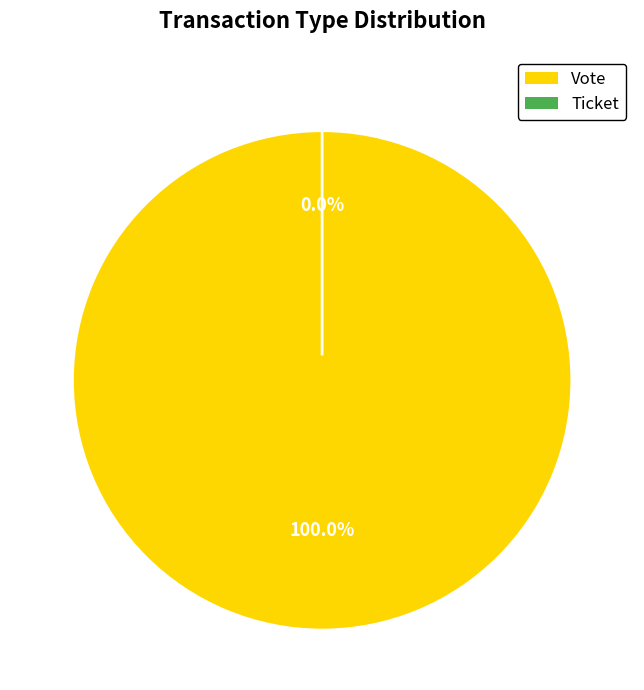

What percentage do Vote and Ticket together represent?

100.0%